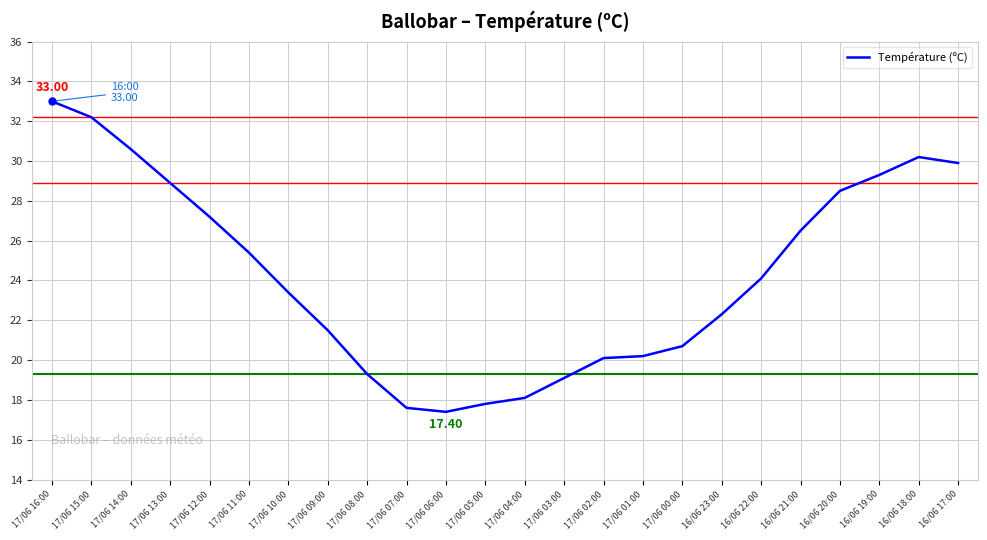

What is the maximum value shown in the chart?

33.0